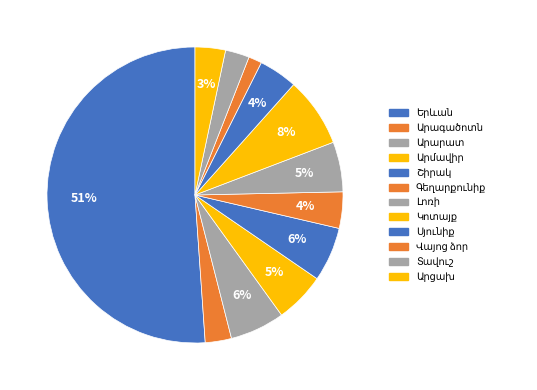

Is it true that Գեղարքունիք is 4% of the pie?

True